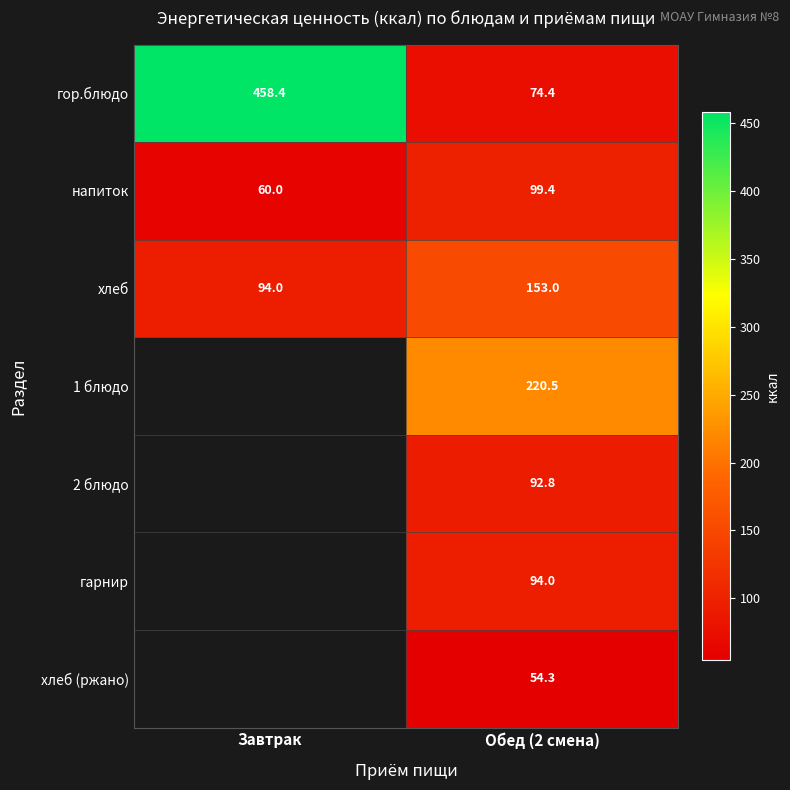

At which label does напиток first exceed 99?

Обед (2 смена)